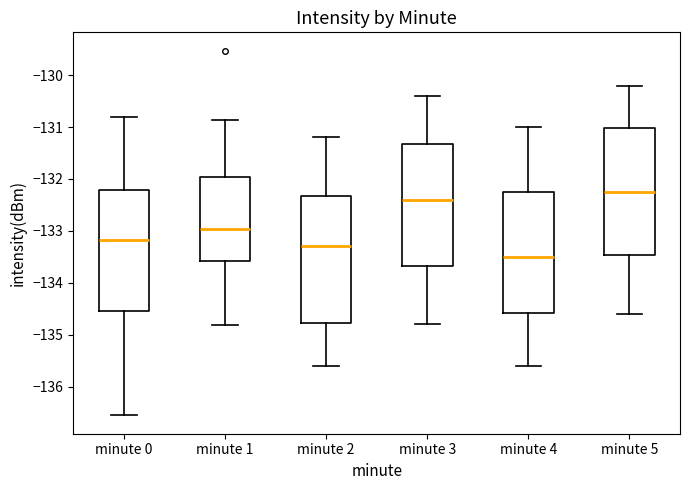

Reading left to right, transcribe this box plot: for each box, give where its median line is, the range the box spans, and where its two whiskers end, as read against the y-axis. The values are not printed on the chart, so give them approximately, as read against the axis.

minute 0: median -133.2, box -134.5 to -132.2, whiskers -136.6 to -130.8
minute 1: median -133.0, box -133.6 to -132.0, whiskers -134.8 to -130.9
minute 2: median -133.3, box -134.8 to -132.3, whiskers -135.6 to -131.2
minute 3: median -132.4, box -133.7 to -131.3, whiskers -134.8 to -130.4
minute 4: median -133.5, box -134.6 to -132.2, whiskers -135.6 to -131.0
minute 5: median -132.2, box -133.5 to -131.0, whiskers -134.6 to -130.2